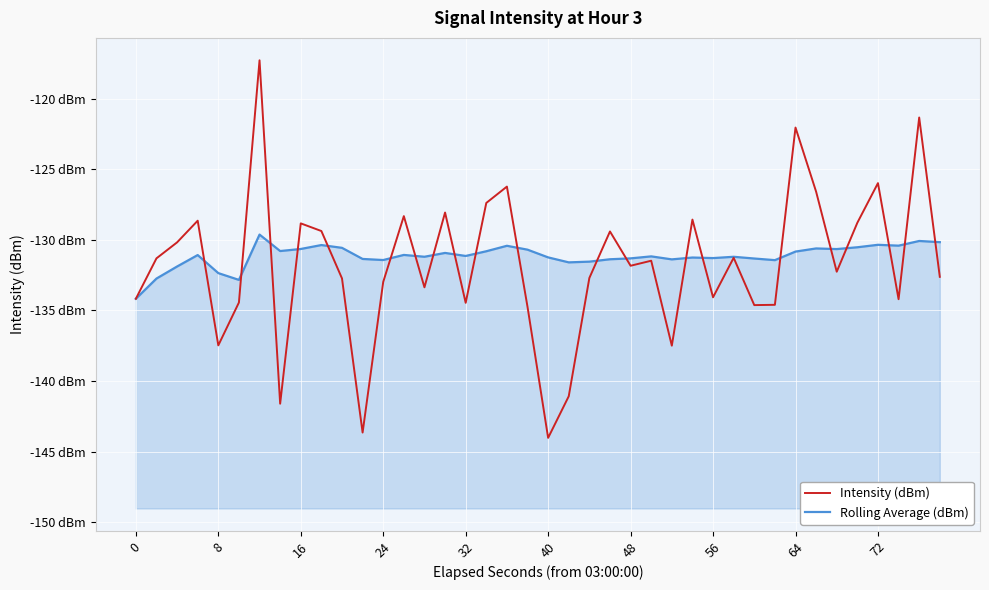

What is the greatest value displayed?

-117.3